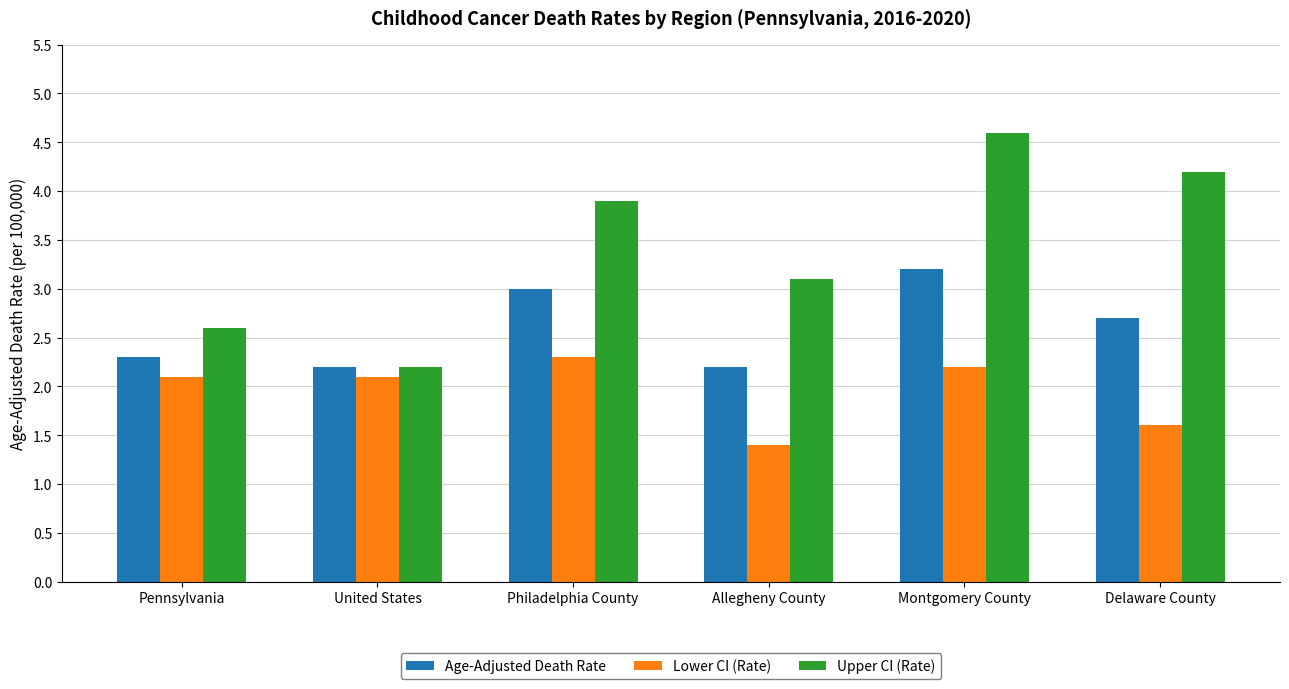

What is the sum of the Age-Adjusted Death Rate values at Philadelphia County and Allegheny County?

5.2